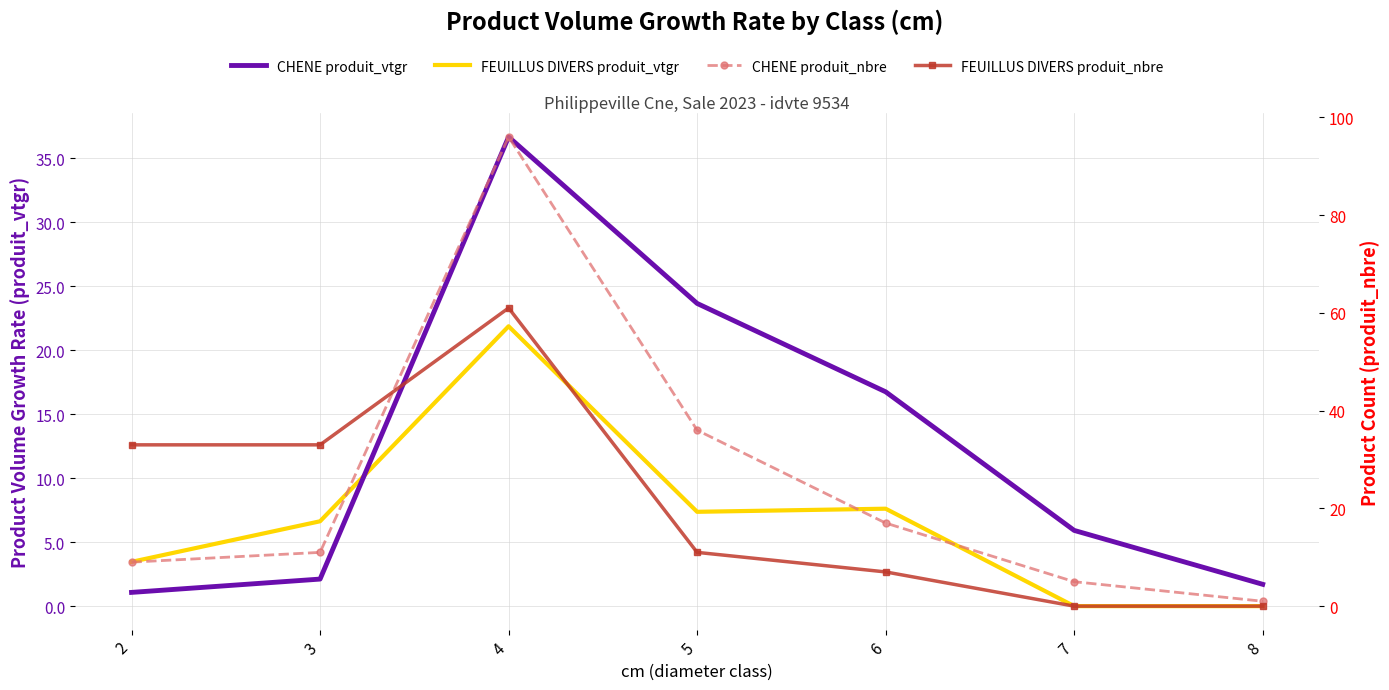

At which label does CHENE produit_vtgr first exceed 5?

4